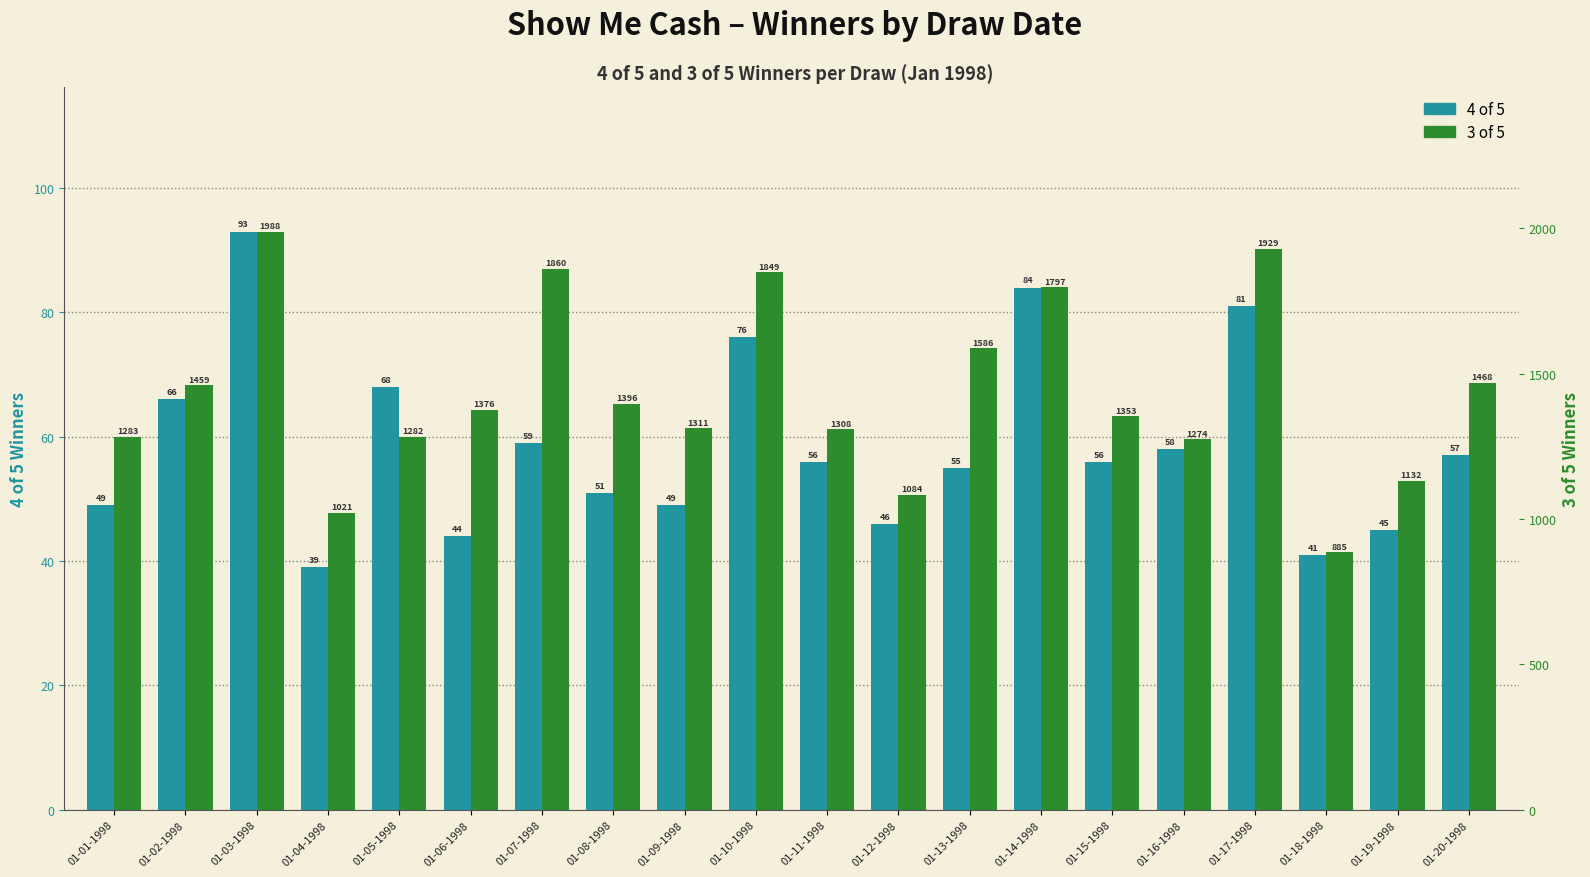

At which category is the sum across all series the highest?

01-03-1998